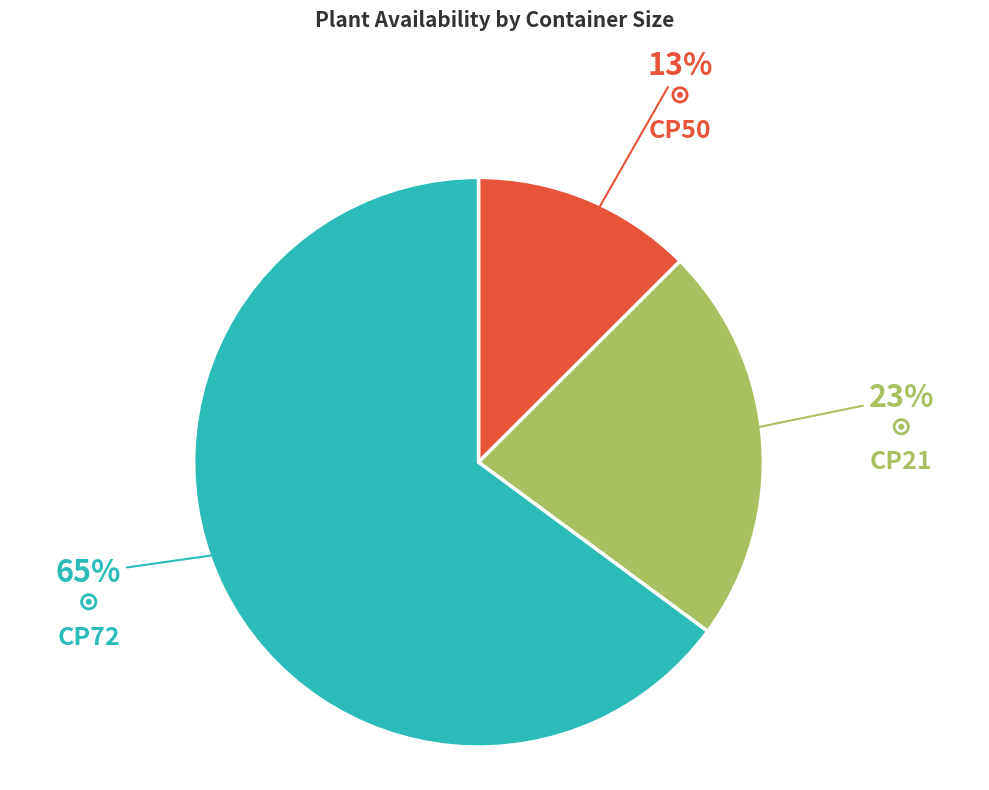

Approximately how many times larger is the value at CP21 compared to CP50?

1.8